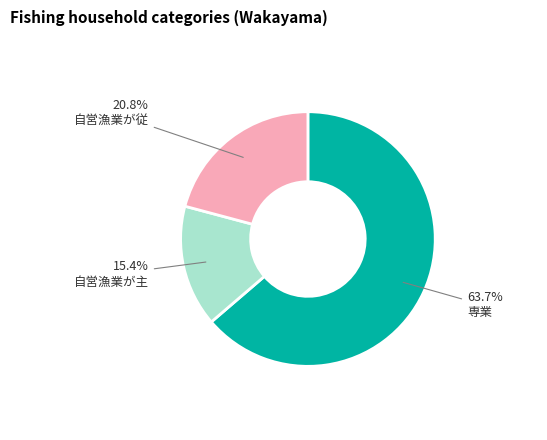

The 自営漁業が従 slice represents 27% of the pie. True or false?

False